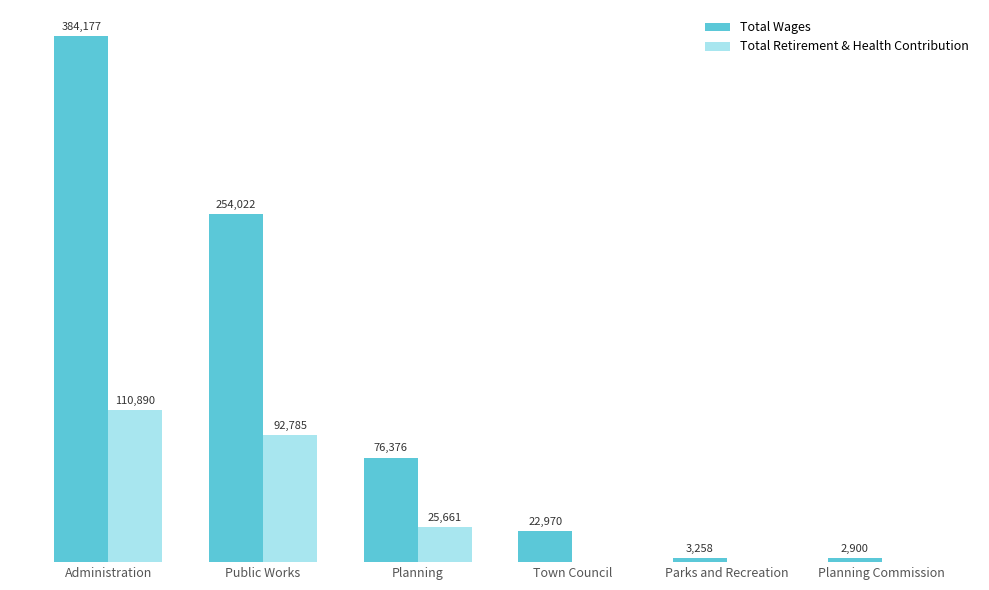

At which category does the chart reach its peak across all series?

Administration